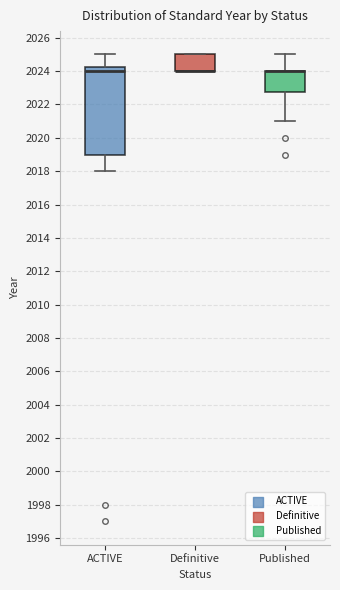

Where is the lower edge of the box for Published on the y-axis? The values are not printed on the chart, so give them approximately, as read against the axis.

2022.8